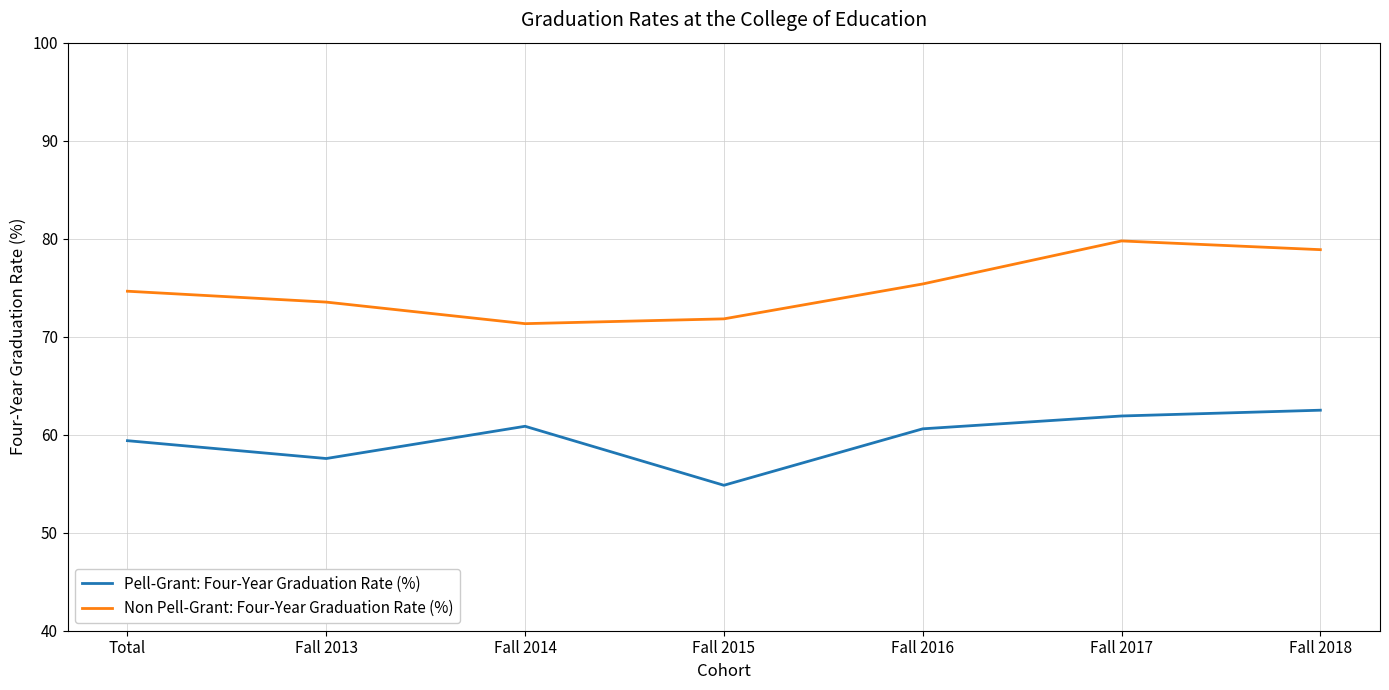

List the series in order of their overall mean, lowest first.

Pell-Grant: Four-Year Graduation Rate (%), Non Pell-Grant: Four-Year Graduation Rate (%)